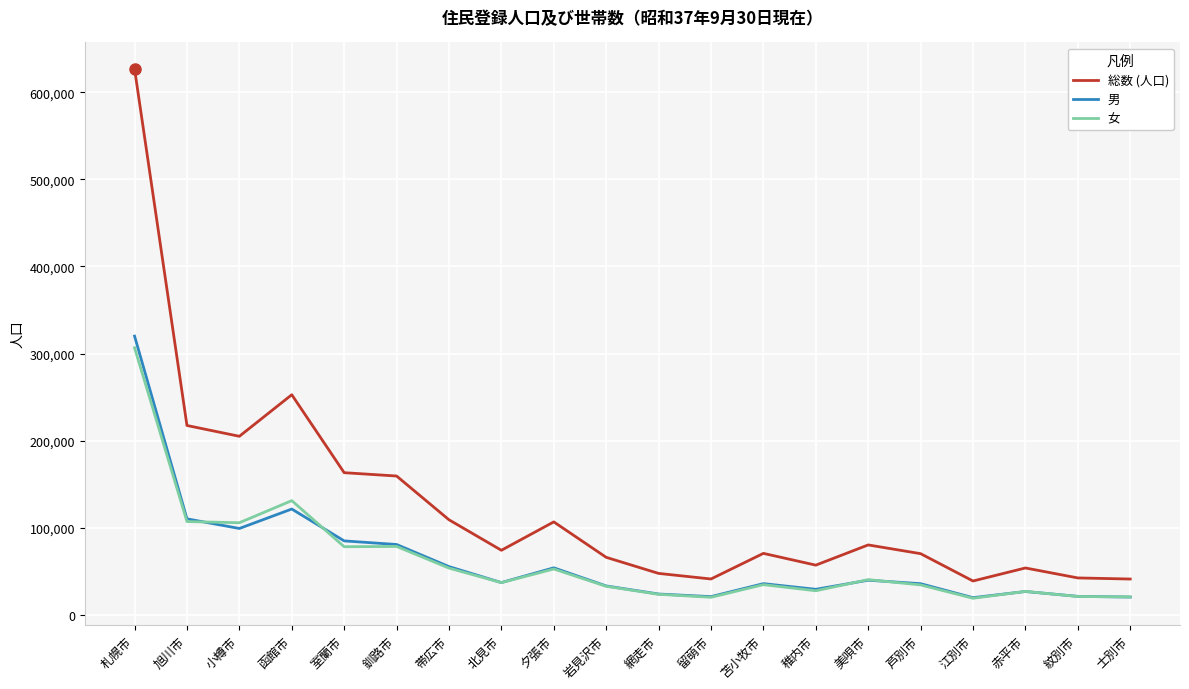

Is it true that 総数 (人口) equals 126774 at 苫小牧市?

False